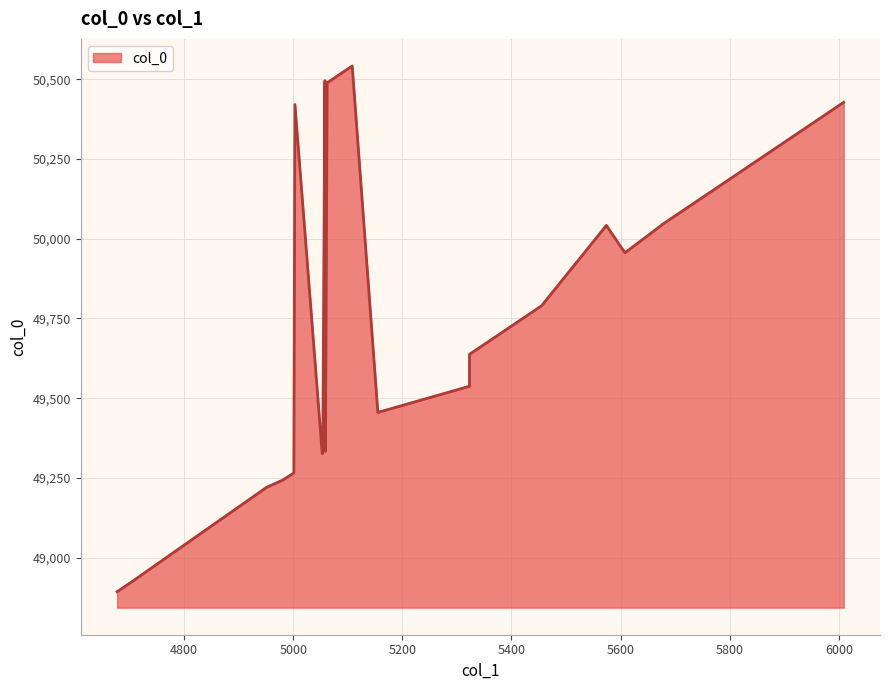

What is the difference between the maximum and minimum values?

1647.9